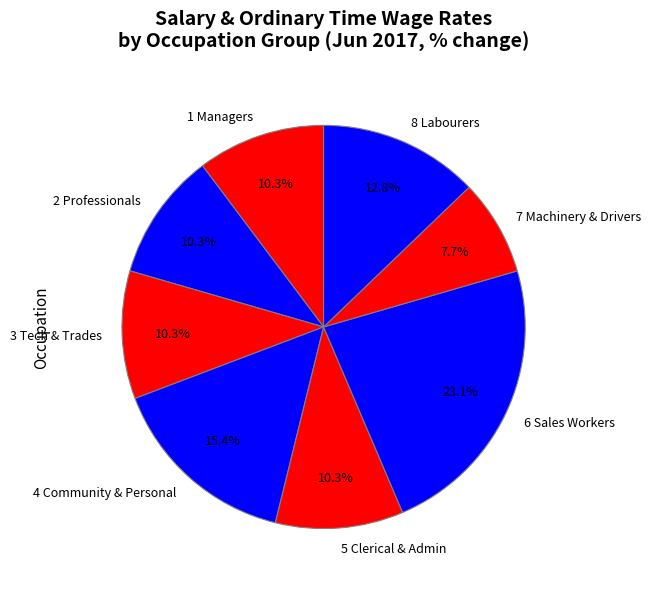

To the nearest percent, what is the difference between the largest and smallest slice percentages?

15%